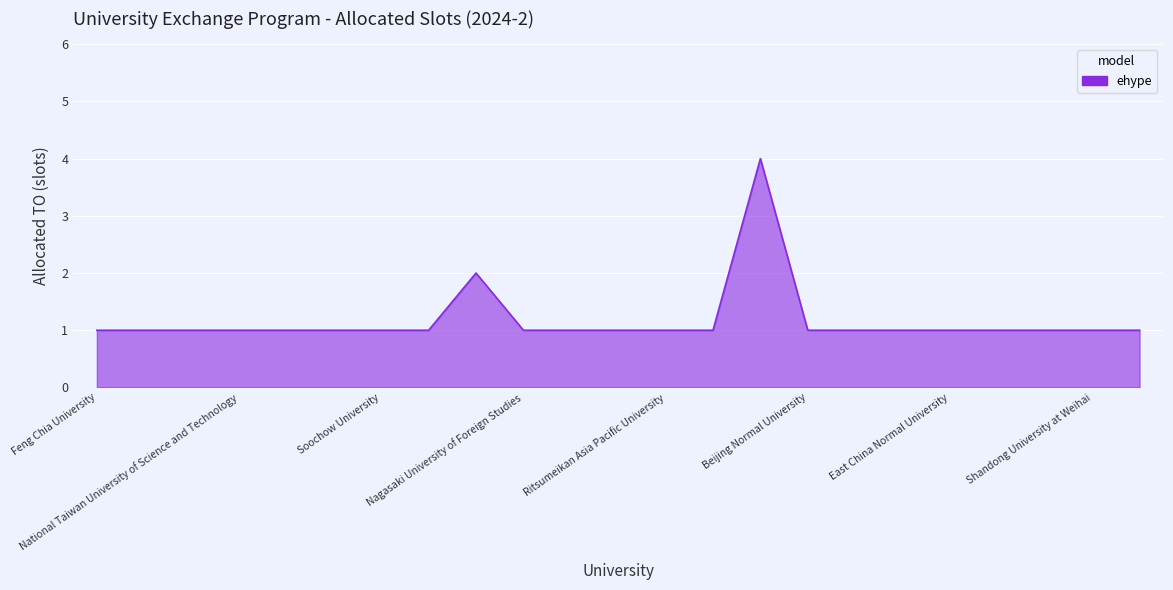

What is the difference between the maximum and minimum values?

3